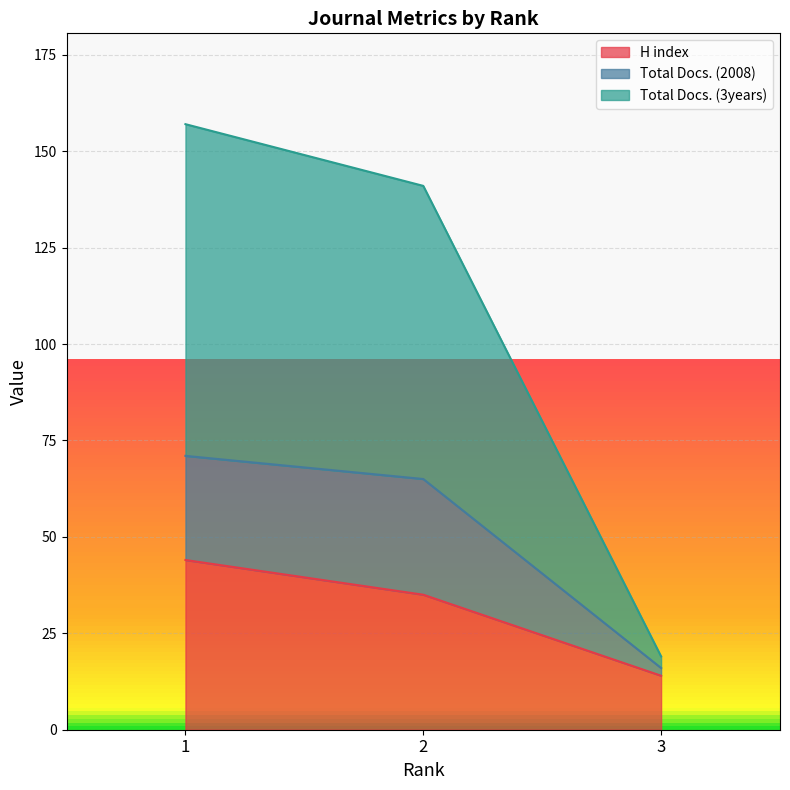

List the labels in order of Total Docs. (2008) value, largest first.

1, 2, 3